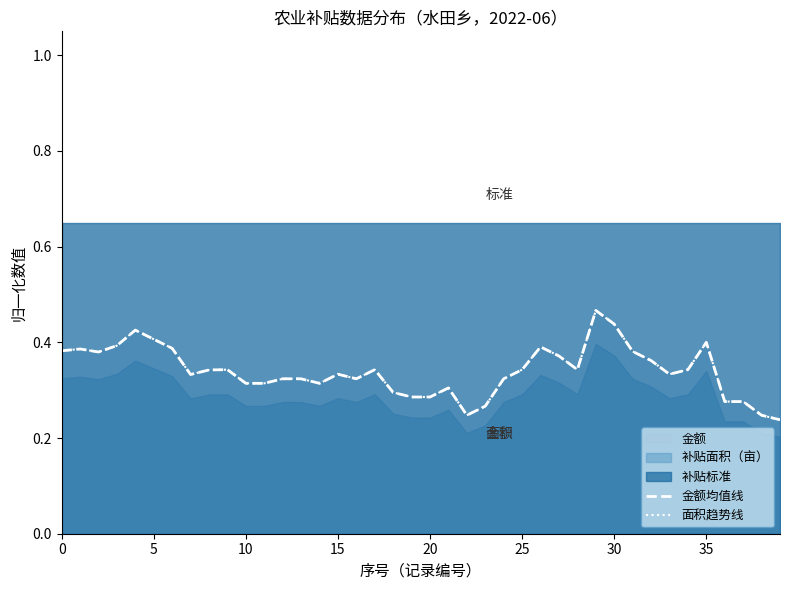

What is the label of the 22nd point from the right?

18